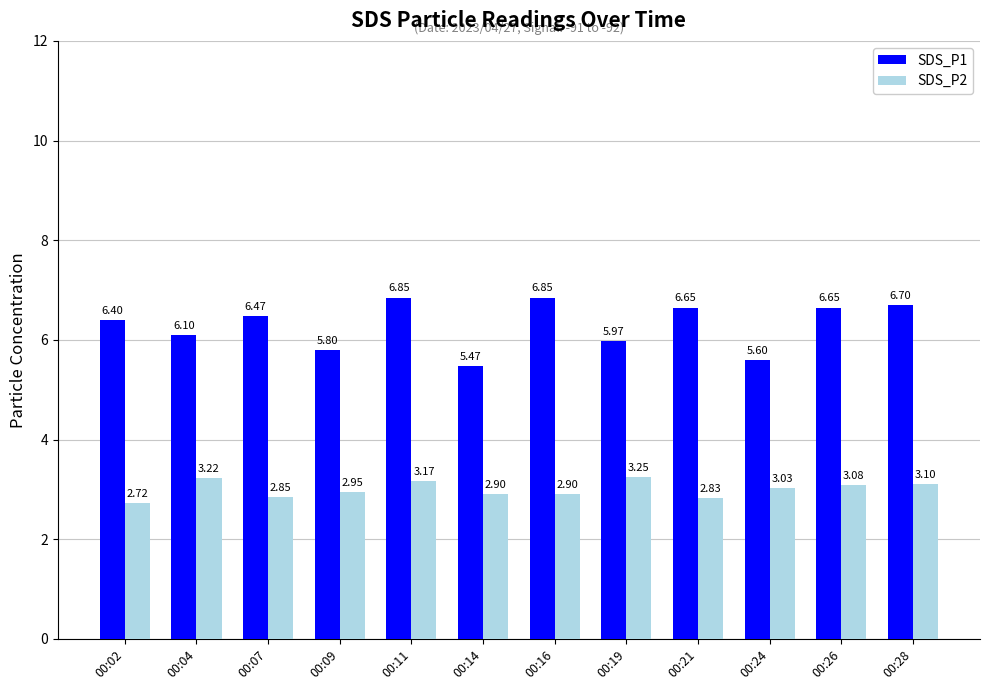

What is the difference between the maximum and minimum values in the SDS_P2 series?

0.5